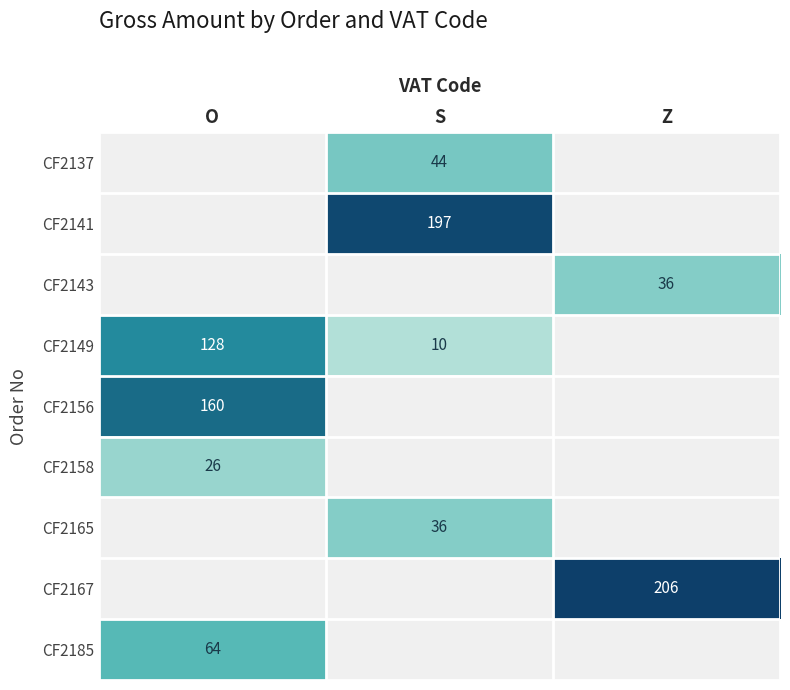

How many series are shown in this chart?

9